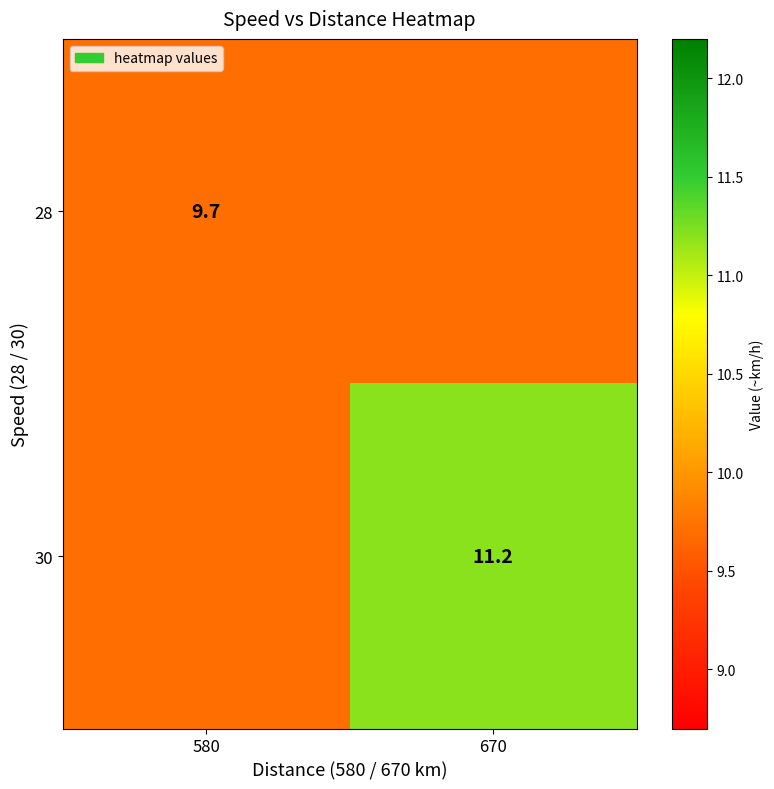

What is the smallest value displayed?

9.7